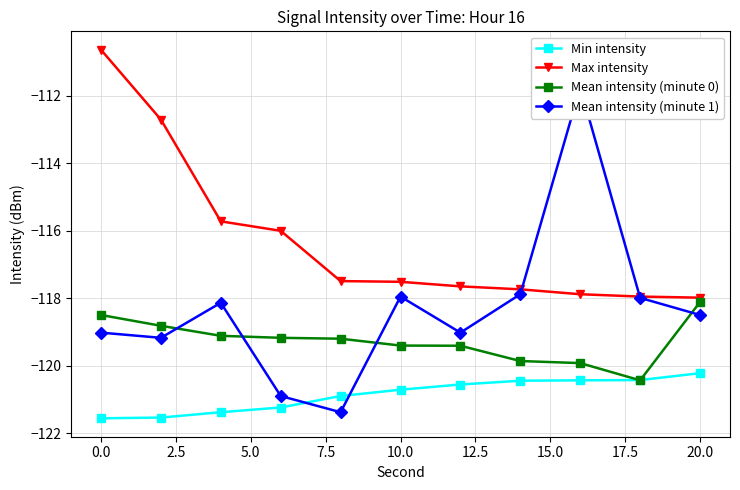

The Max intensity series shows -110.6 at 0.0. True or false?

True